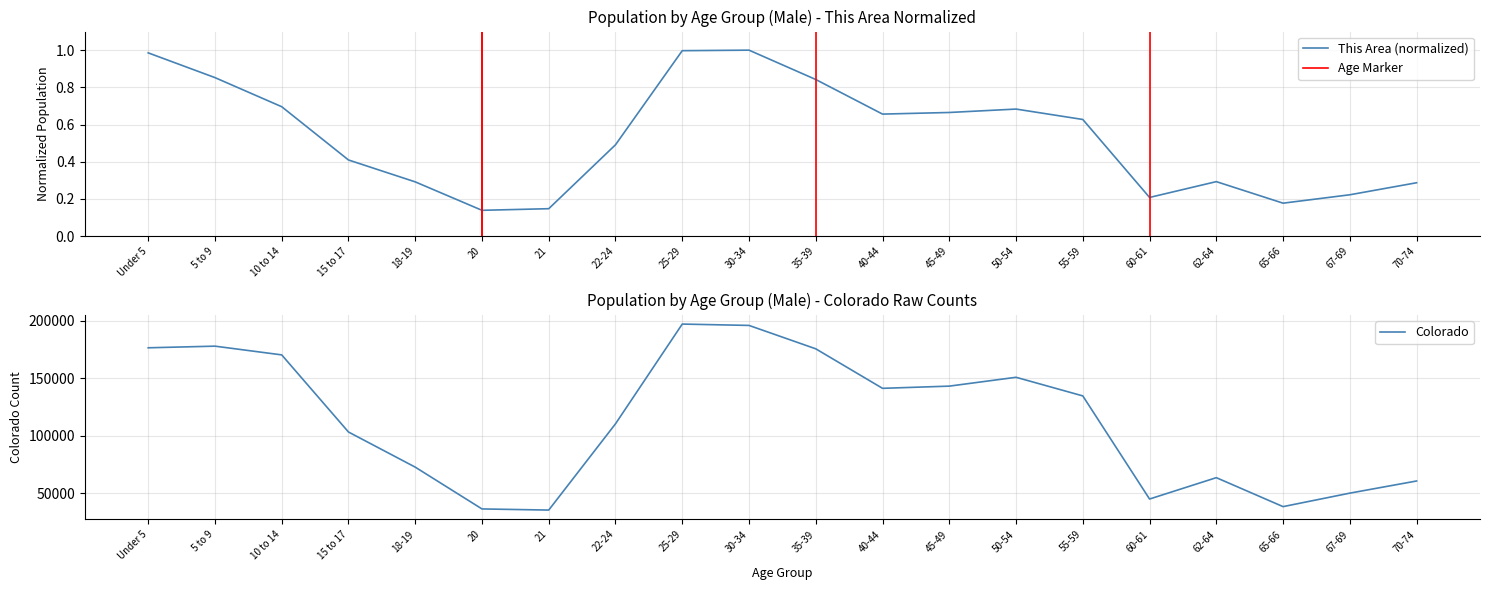

True or false: Colorado and This Area intersect in this chart.

False